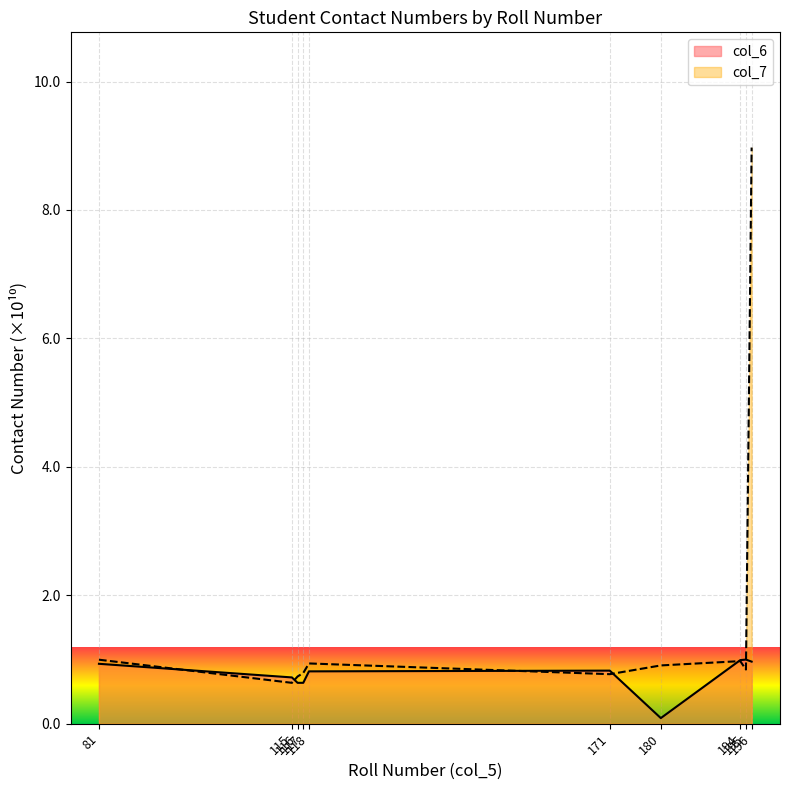

What is the difference between the maximum and minimum values in the col_6 series?

0.9